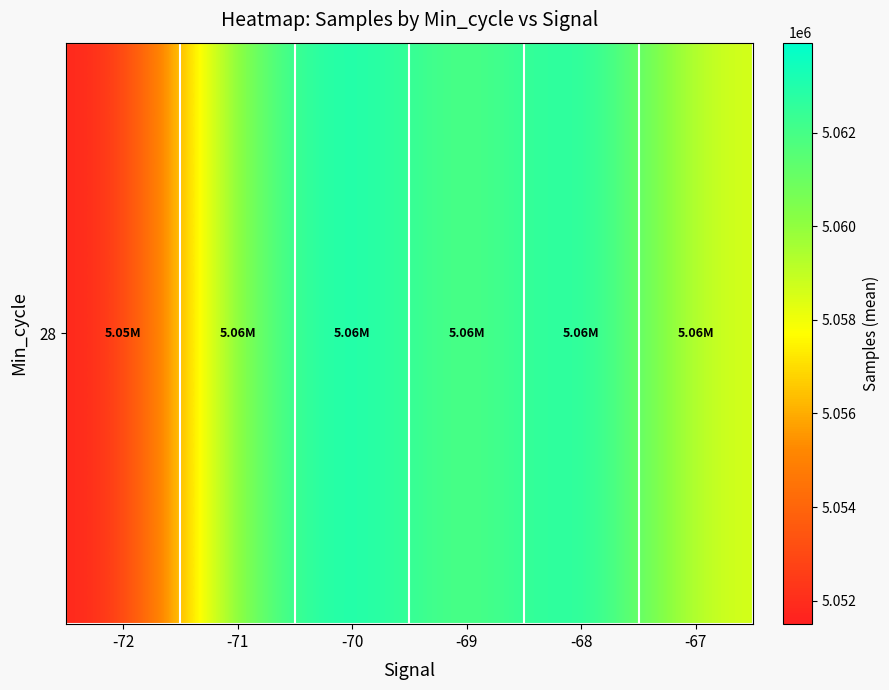

Reading left to right, extract all data points from this chart.

-72=5051496.0	-71=5061213.0	-70=5063806.4	-69=5061051.8	-68=5063927.5	-67=5058426.7